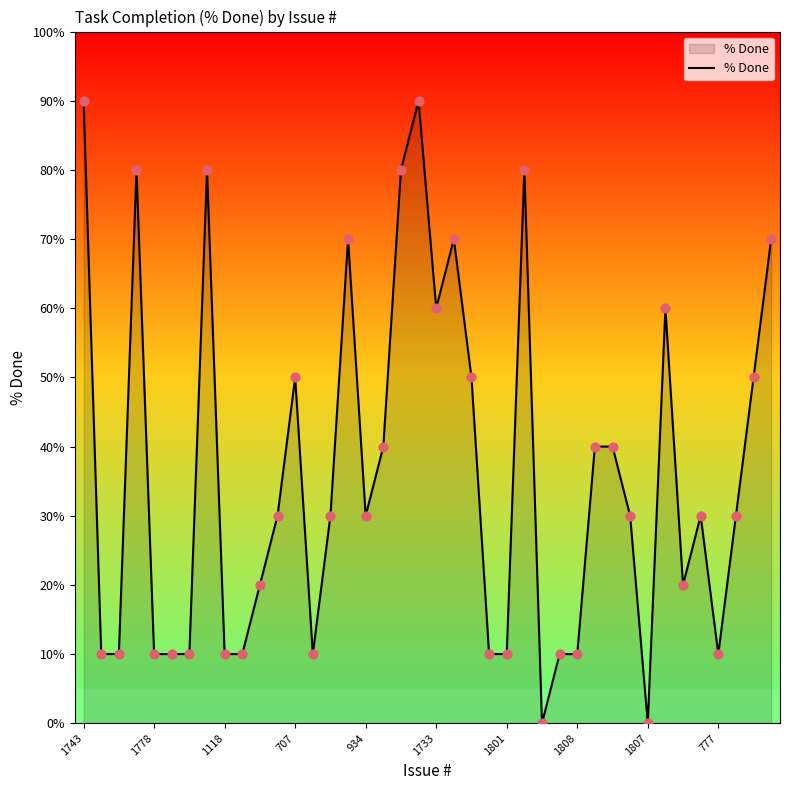

What is the difference between the maximum and minimum values?

90